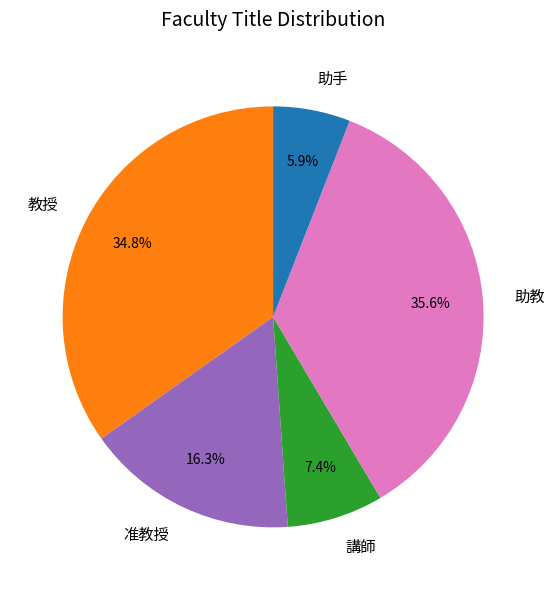

To the nearest percent, what percentage of the pie is 講師?

7%